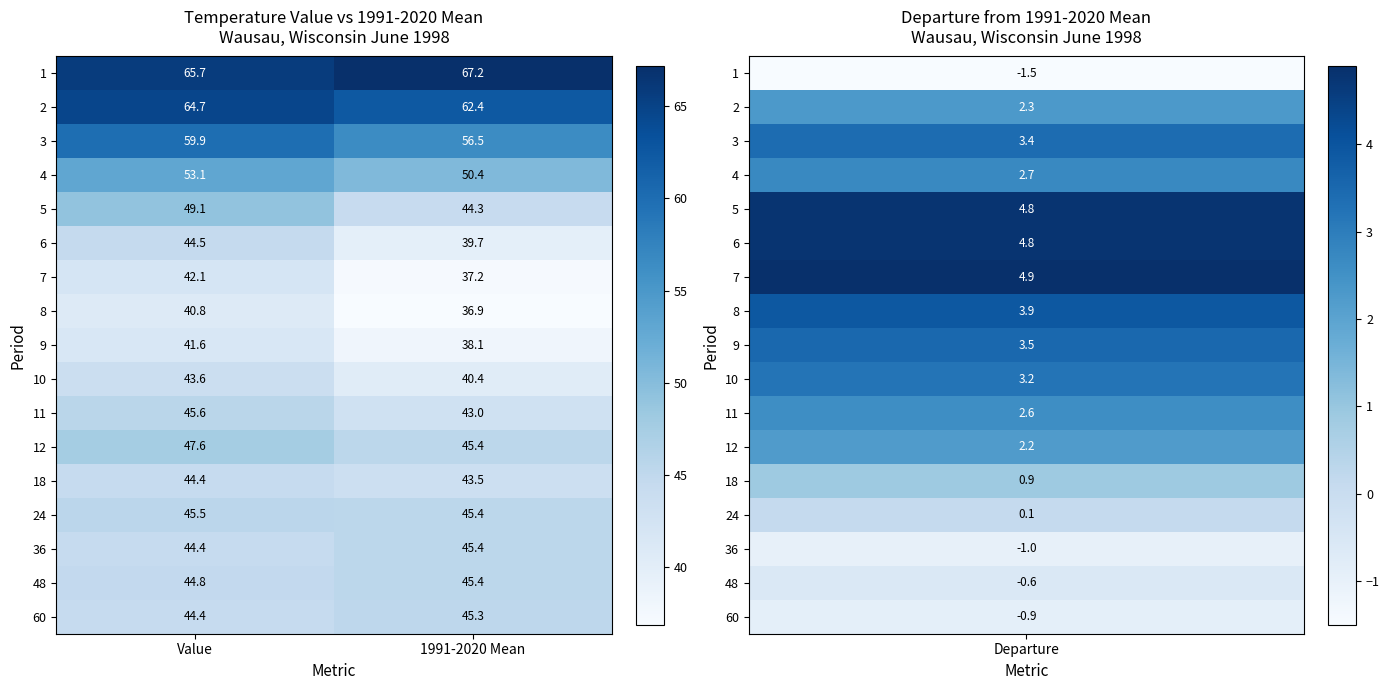

At which label does 11 first exceed 45?

Value